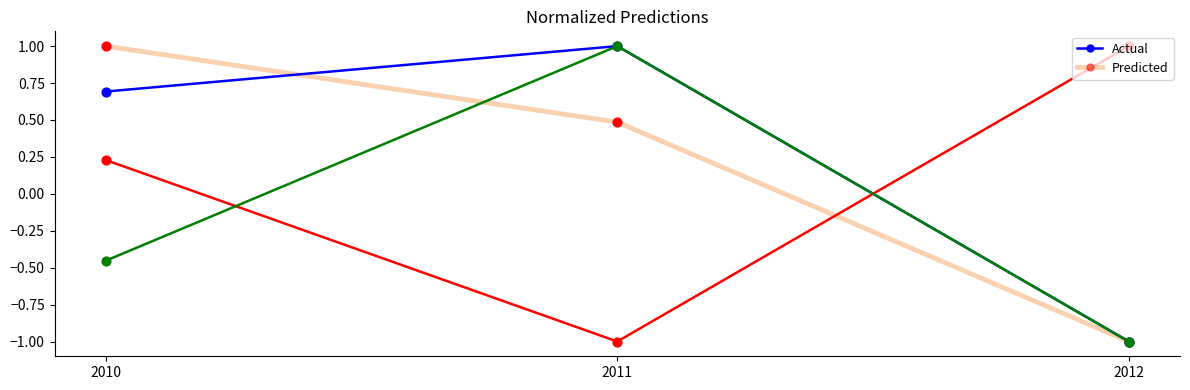

What is the total value across all series at 2012?

-2.0